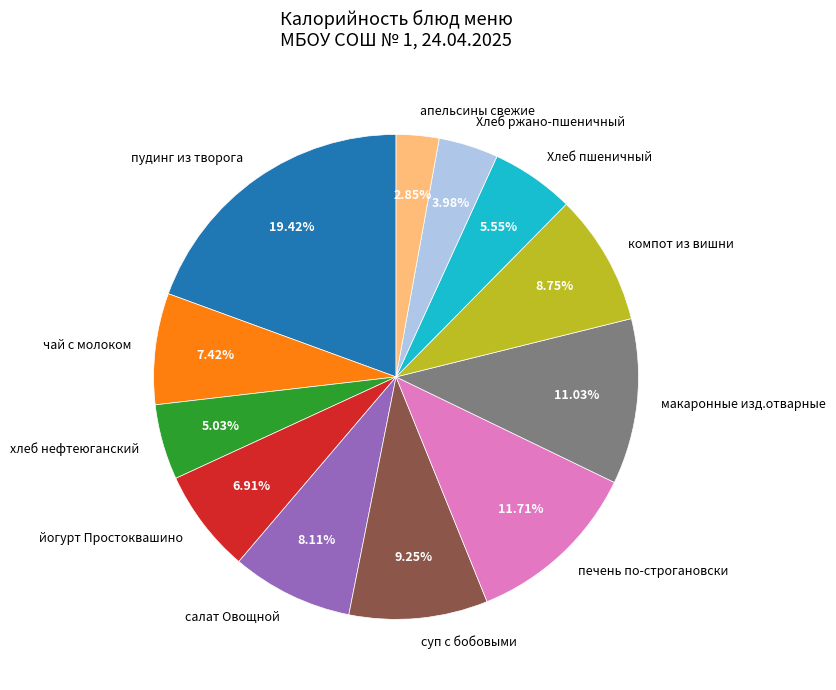

What is the total percentage of йогурт Простоквашино and хлеб нефтеюганский?

11.9%